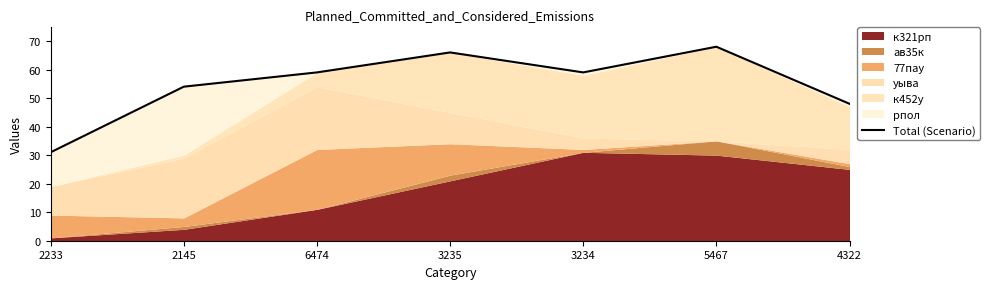

How many lines are shown in the chart?

1